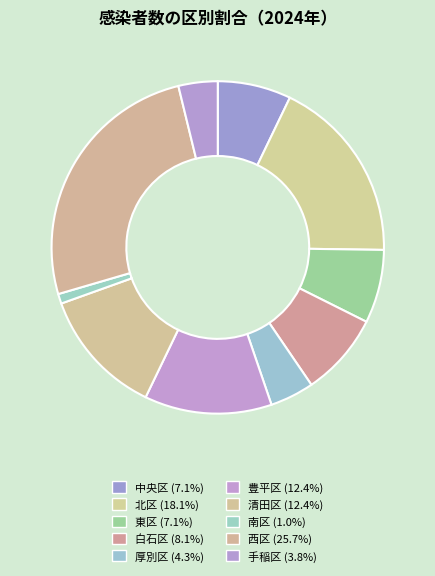

Which category has the smallest portion of the pie?

南区